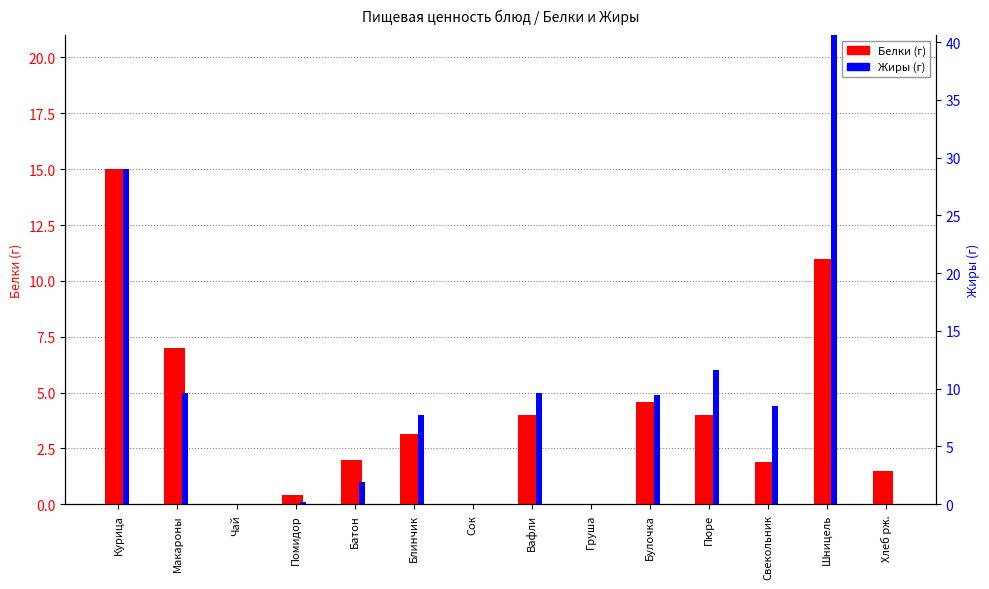

How many values in the Белки series exceed 3?

7